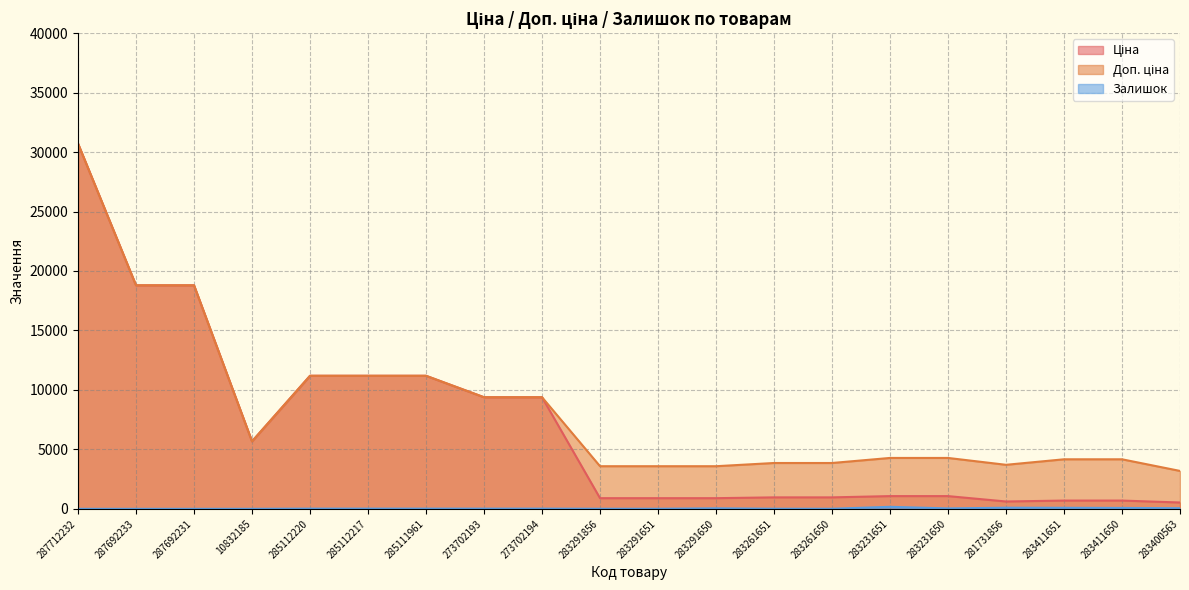

Reading right to left, list all the values displayed in this chart.

Ціна: 283400563=531.3	283411650=694.3	283411651=694.3	281731856=617.0	283231650=1069.8	283231651=1069.8	283261650=963.5	283261651=963.5	283291650=895.9	283291651=895.9	283291856=895.9	273702194=9384.0	273702193=9384.0	285111961=11188.2	285112217=11188.2	285112220=11188.2	10832185=5673.8	287692231=18796.8	287692233=18796.8	287712232=30717.1
Доп. ціна: 283400563=3187.6	283411650=4165.6	283411651=4165.6	281731856=3701.9	283231650=4279.1	283231651=4279.1	283261650=3854.0	283261651=3854.0	283291650=3583.6	283291651=3583.6	283291856=3583.6	273702194=9384.0	273702193=9384.0	285111961=11188.2	285112217=11188.2	285112220=11188.2	10832185=5673.8	287692231=18796.8	287692233=18796.8	287712232=30717.1
Залишок: 283400563=53.0	283411650=75.0	283411651=87.0	281731856=94.0	283231650=34.0	283231651=169.0	283261650=6.0	283261651=8.0	283291650=43.0	283291651=6.0	283291856=7.0	273702194=18.0	273702193=16.0	285111961=17.0	285112217=17.0	285112220=17.0	10832185=2.0	287692231=0.0	287692233=0.0	287712232=0.0